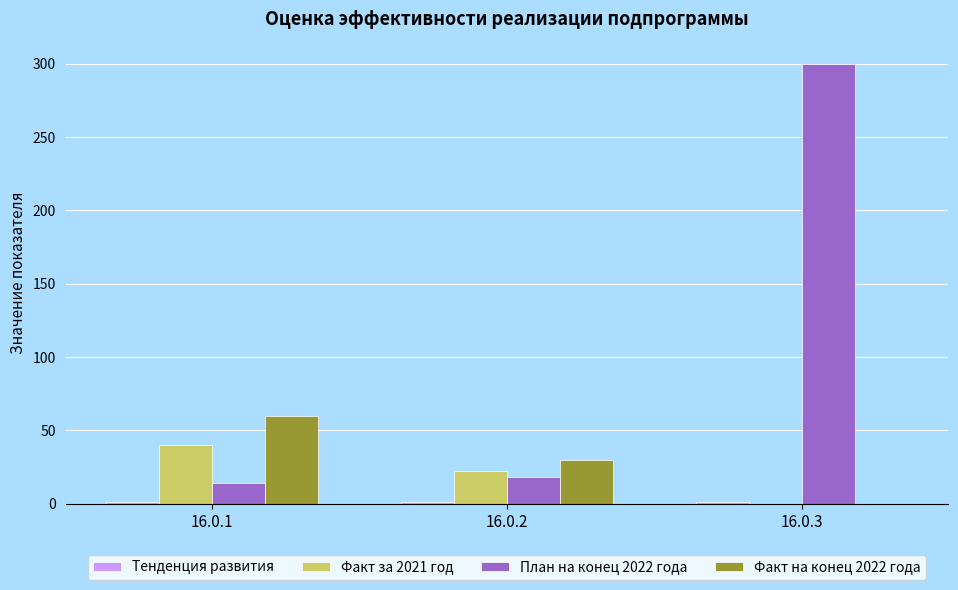

What is the maximum value shown in the chart?

300